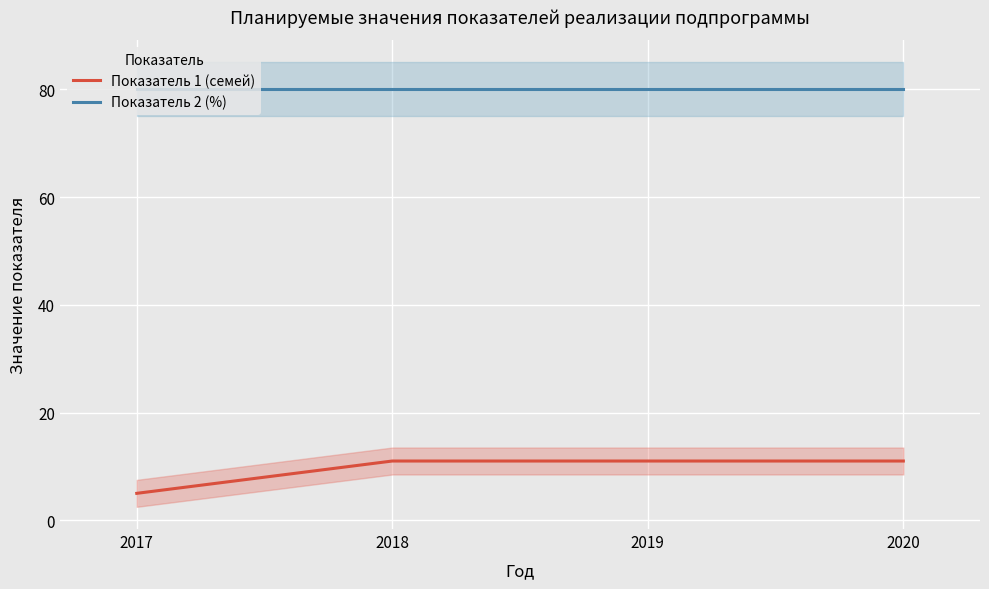

The Показатель 1 (семей) series shows 11 at 2018. True or false?

True